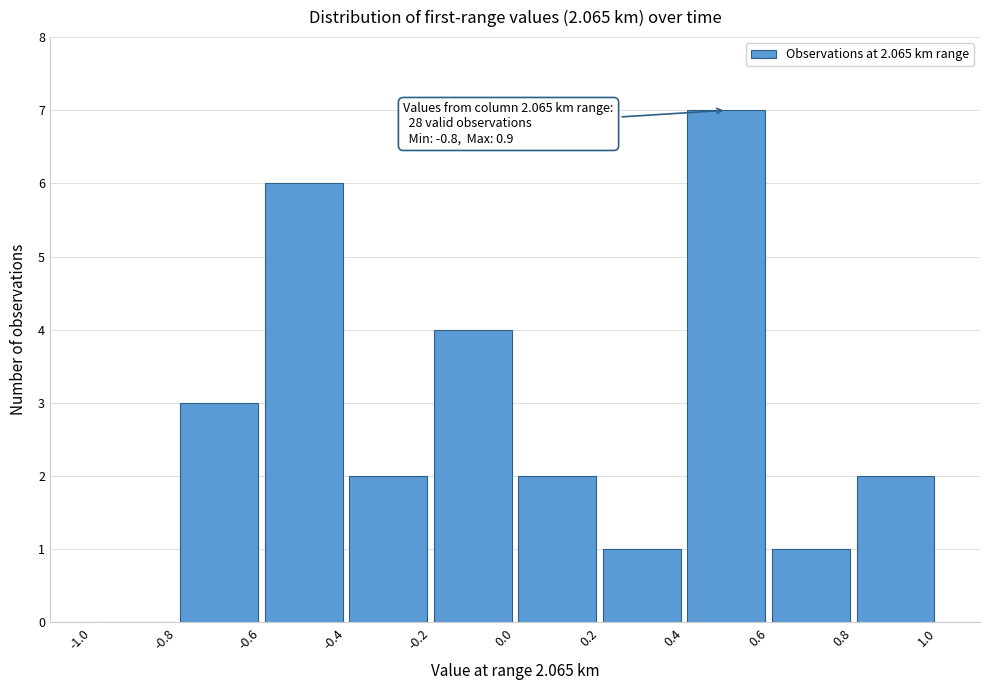

Which range on the x-axis has the tallest bar?

0.4 to 0.6